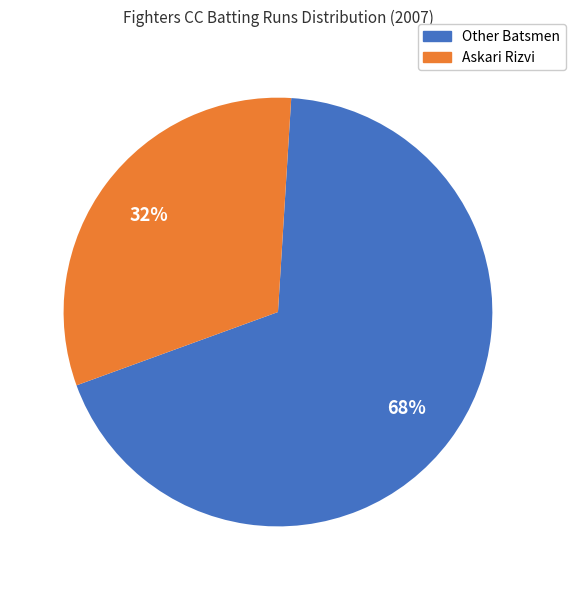

How many segments does this pie chart have?

2